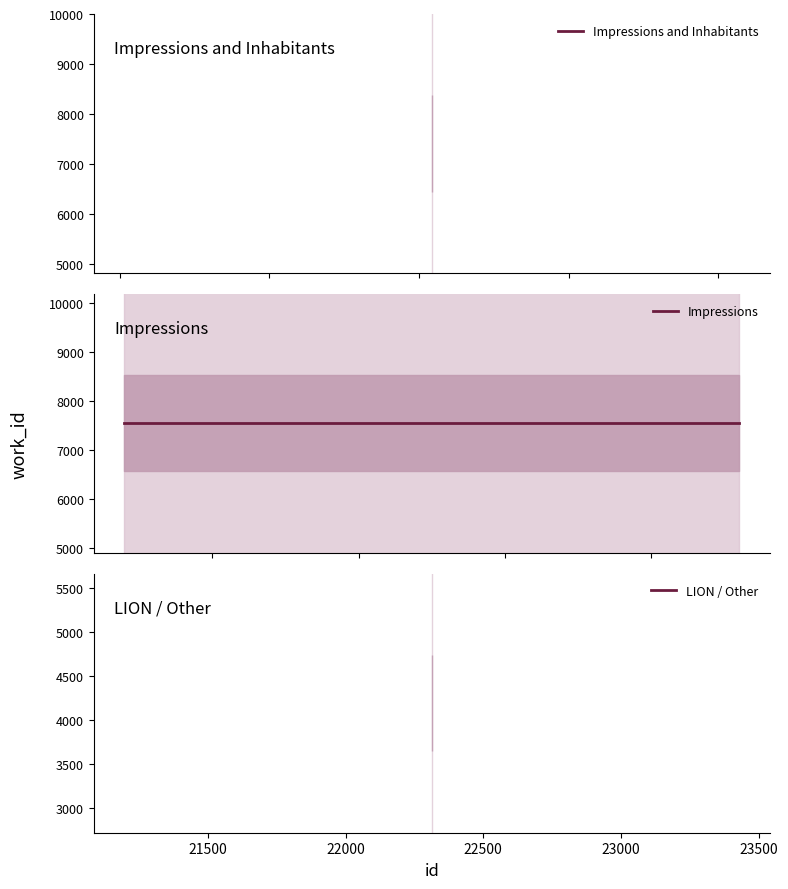

What is the value of the 2nd point from the left?

7553